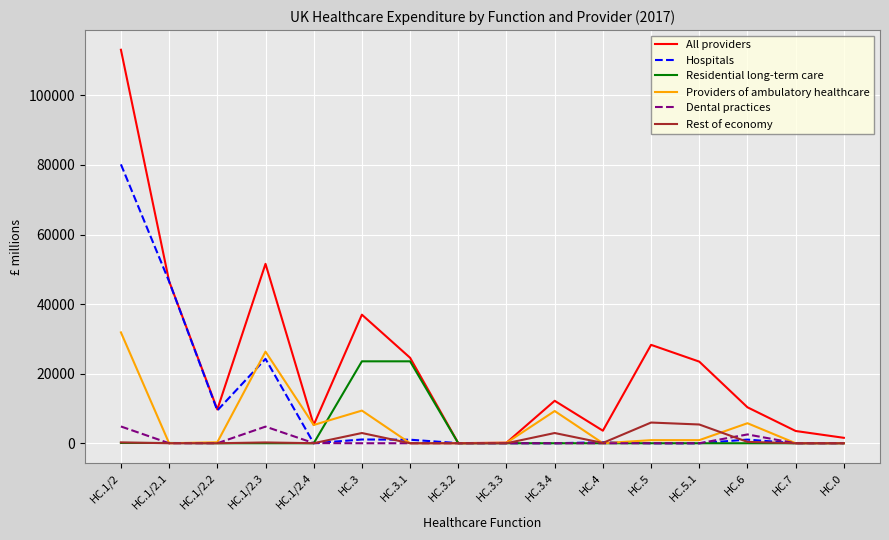

The value of Hospitals at HC.1/2.1 is 81138. True or false?

False